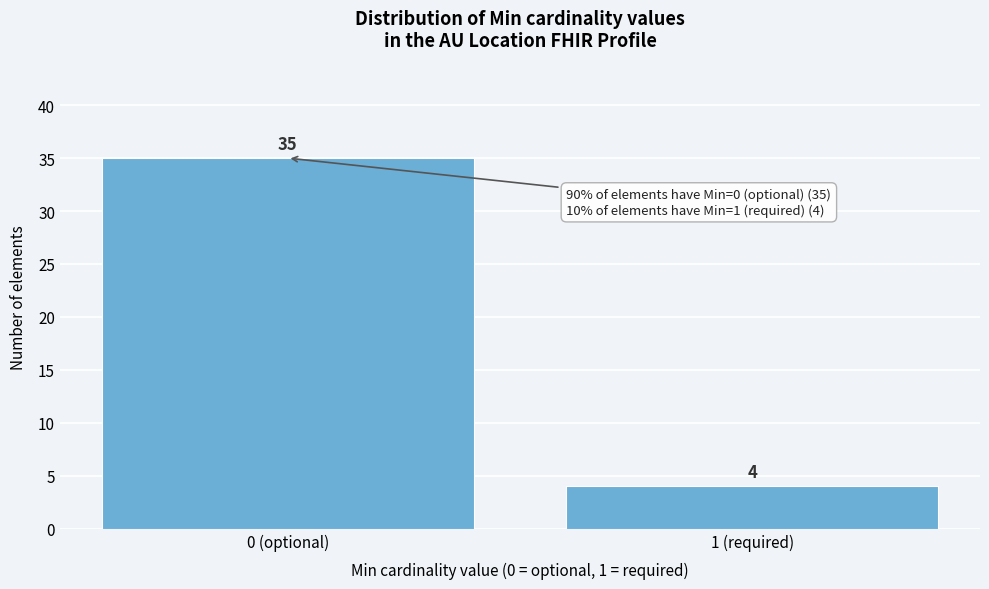

Reading left to right, list all the values displayed in this chart.

35	4